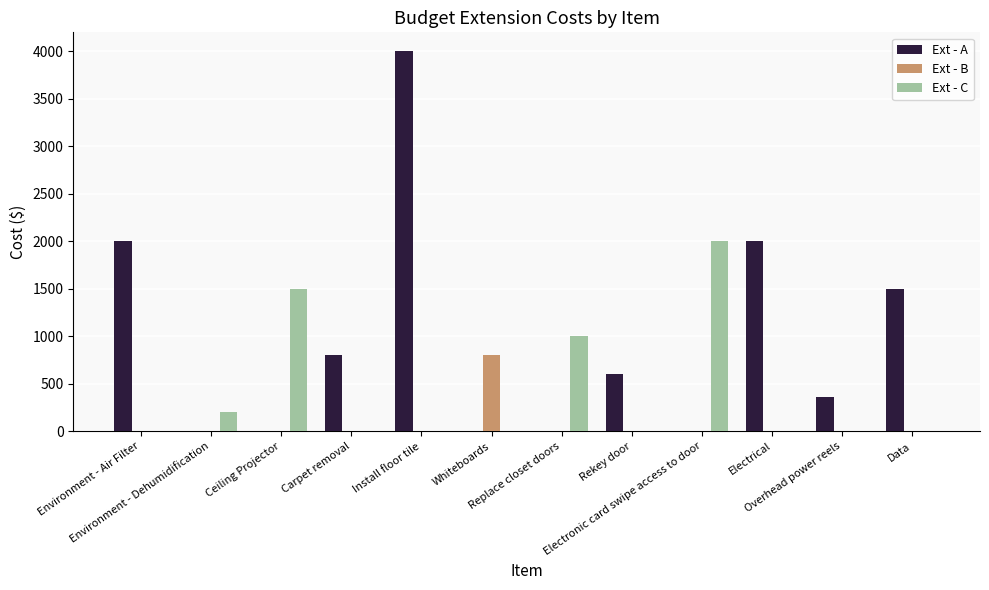

What is the sum of the Ext - A values at Ceiling Projector and Environment - Air Filter?

2000